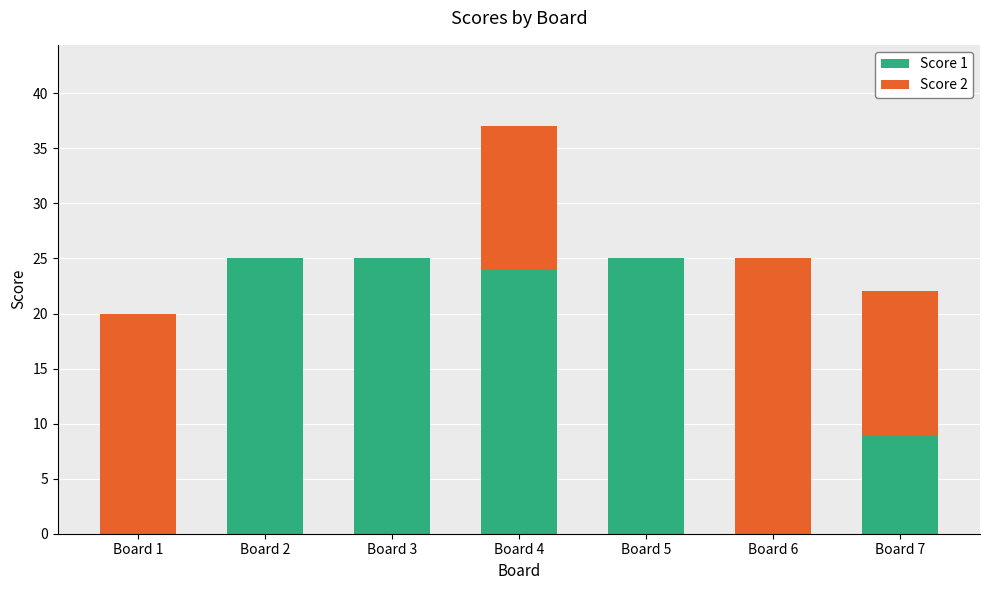

What is the highest value of the Score 1 series?

25